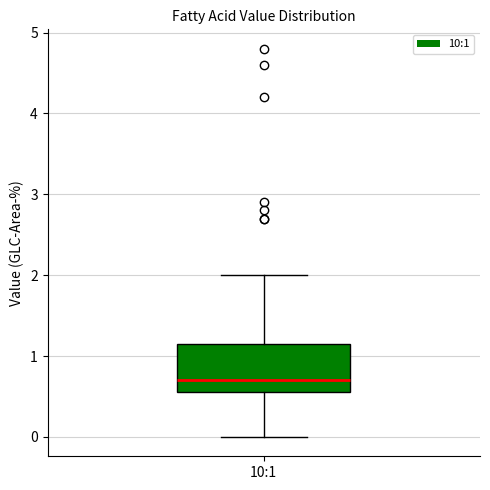

Where does the lower whisker of the box for 10:1 end on the y-axis? The values are not printed on the chart, so give them approximately, as read against the axis.

0.0